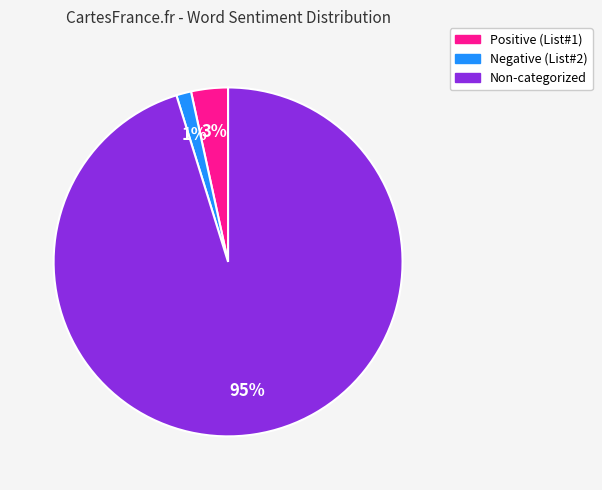

Is there a majority slice in this chart?

Yes